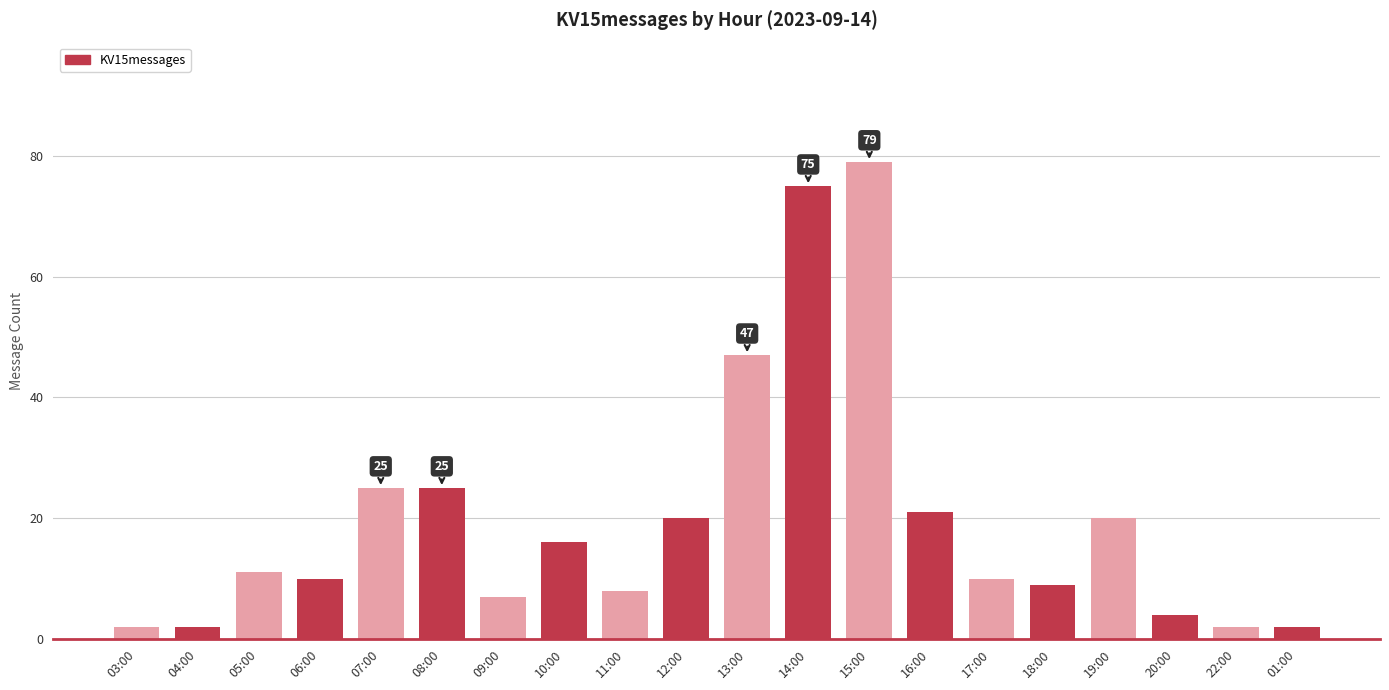

What is the sum of the values at 20:00 and 17:00?

14